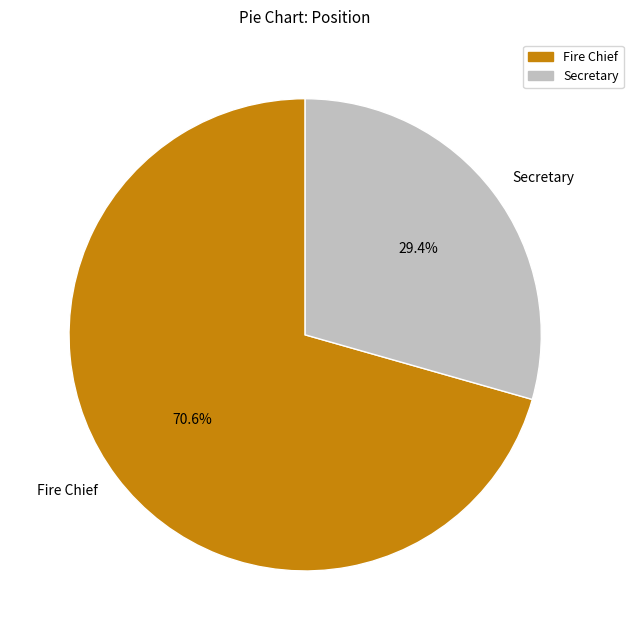

How many slices are in this pie chart?

2